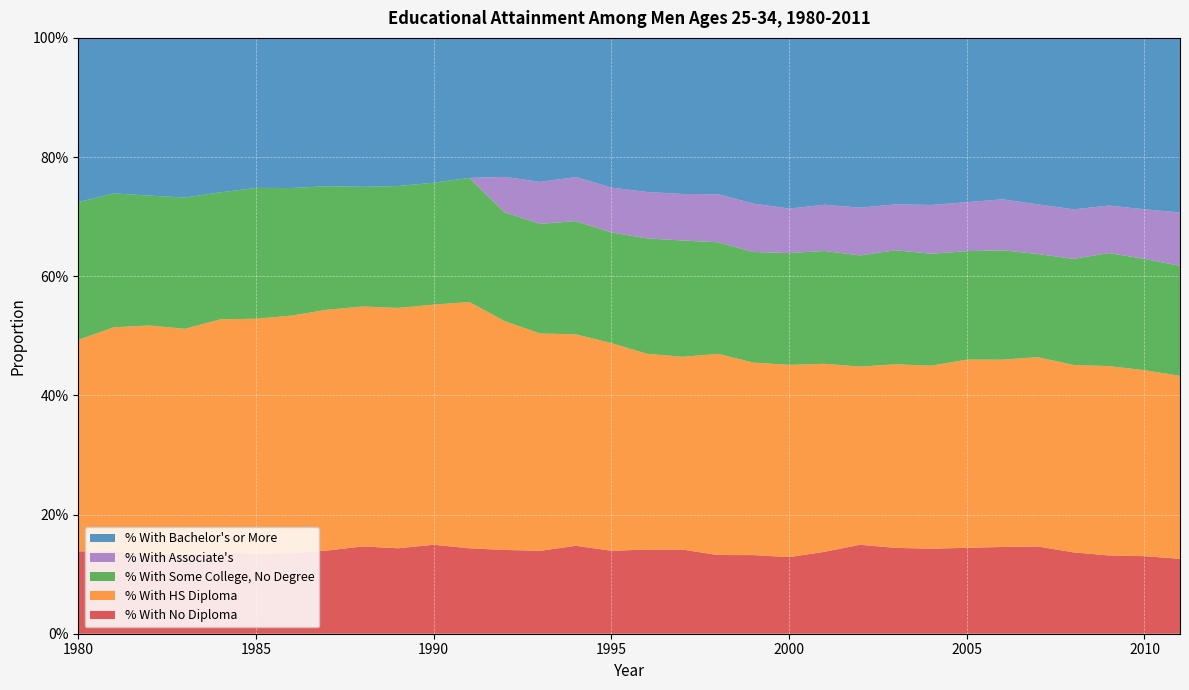

Reading left to right, list all the values displayed in this chart.

% With No Diploma: 1980=0.1	1981=0.1	1982=0.1	1983=0.1	1984=0.1	1985=0.1	1986=0.1	1987=0.1	1988=0.1	1989=0.1	1990=0.1	1991=0.1	1992=0.1	1993=0.1	1994=0.1	1995=0.1	1996=0.1	1997=0.1	1998=0.1	1999=0.1	2000=0.1	2001=0.1	2002=0.1	2003=0.1	2004=0.1	2005=0.1	2006=0.1	2007=0.1	2008=0.1	2009=0.1	2010=0.1	2011=0.1
% With HS Diploma: 1980=0.4	1981=0.4	1982=0.4	1983=0.4	1984=0.4	1985=0.4	1986=0.4	1987=0.4	1988=0.4	1989=0.4	1990=0.4	1991=0.4	1992=0.4	1993=0.4	1994=0.4	1995=0.3	1996=0.3	1997=0.3	1998=0.3	1999=0.3	2000=0.3	2001=0.3	2002=0.3	2003=0.3	2004=0.3	2005=0.3	2006=0.3	2007=0.3	2008=0.3	2009=0.3	2010=0.3	2011=0.3
% With Some College, No Degree: 1980=0.2	1981=0.2	1982=0.2	1983=0.2	1984=0.2	1985=0.2	1986=0.2	1987=0.2	1988=0.2	1989=0.2	1990=0.2	1991=0.2	1992=0.2	1993=0.2	1994=0.2	1995=0.2	1996=0.2	1997=0.2	1998=0.2	1999=0.2	2000=0.2	2001=0.2	2002=0.2	2003=0.2	2004=0.2	2005=0.2	2006=0.2	2007=0.2	2008=0.2	2009=0.2	2010=0.2	2011=0.2
% With Associate's: 1980=0.0	1981=0.0	1982=0.0	1983=0.0	1984=0.0	1985=0.0	1986=0.0	1987=0.0	1988=0.0	1989=0.0	1990=0.0	1991=0.0	1992=0.1	1993=0.1	1994=0.1	1995=0.1	1996=0.1	1997=0.1	1998=0.1	1999=0.1	2000=0.1	2001=0.1	2002=0.1	2003=0.1	2004=0.1	2005=0.1	2006=0.1	2007=0.1	2008=0.1	2009=0.1	2010=0.1	2011=0.1
% With Bachelor's or More: 1980=0.3	1981=0.3	1982=0.3	1983=0.3	1984=0.3	1985=0.3	1986=0.3	1987=0.2	1988=0.2	1989=0.2	1990=0.2	1991=0.2	1992=0.2	1993=0.2	1994=0.2	1995=0.3	1996=0.3	1997=0.3	1998=0.3	1999=0.3	2000=0.3	2001=0.3	2002=0.3	2003=0.3	2004=0.3	2005=0.3	2006=0.3	2007=0.3	2008=0.3	2009=0.3	2010=0.3	2011=0.3